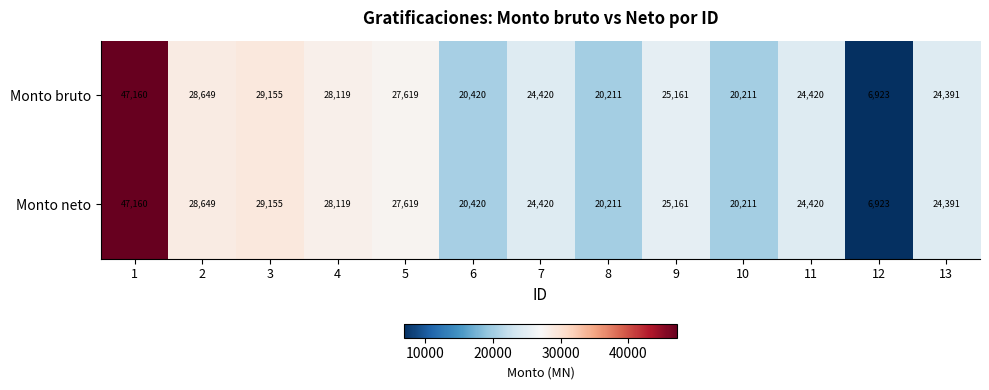

At how many categories does at least one series exceed 37724?

1